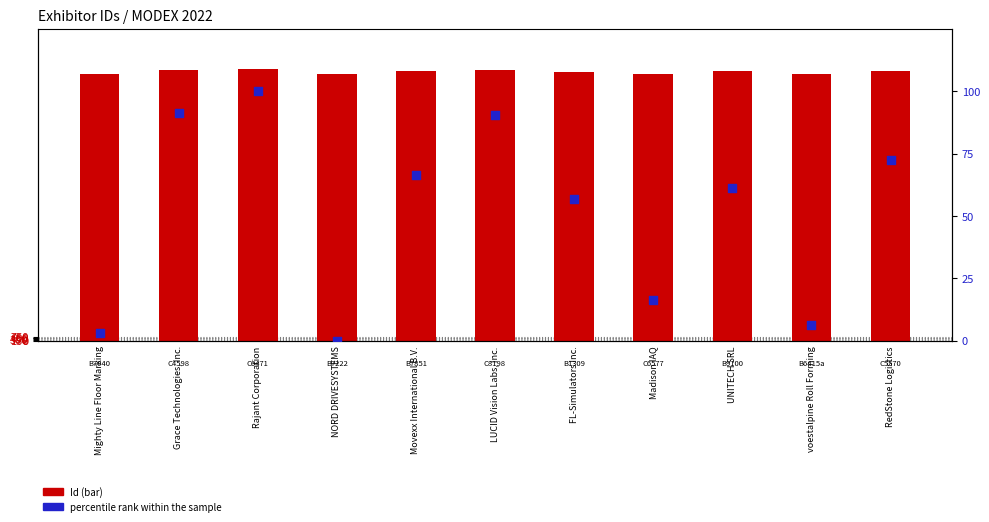

What are all the series names shown in the legend?

Id, percentile rank within the sample